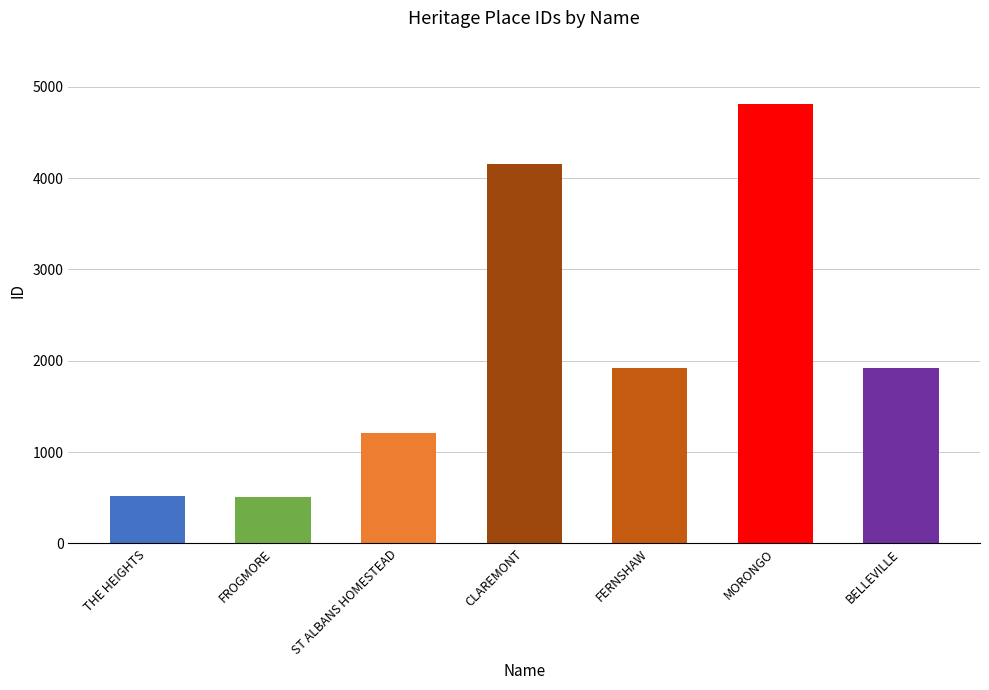

True or false: the data shows 4813 at MORONGO.

True